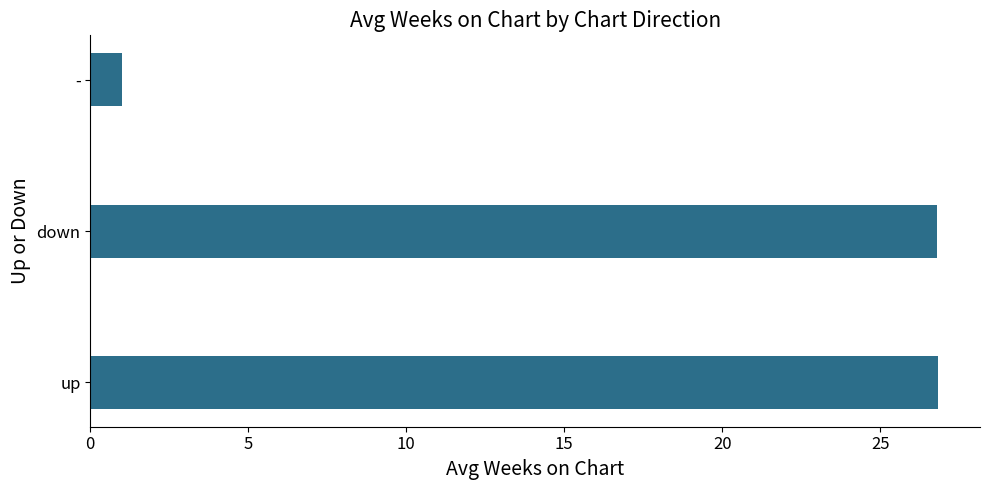

Is it true that the value at - is 1.0?

True